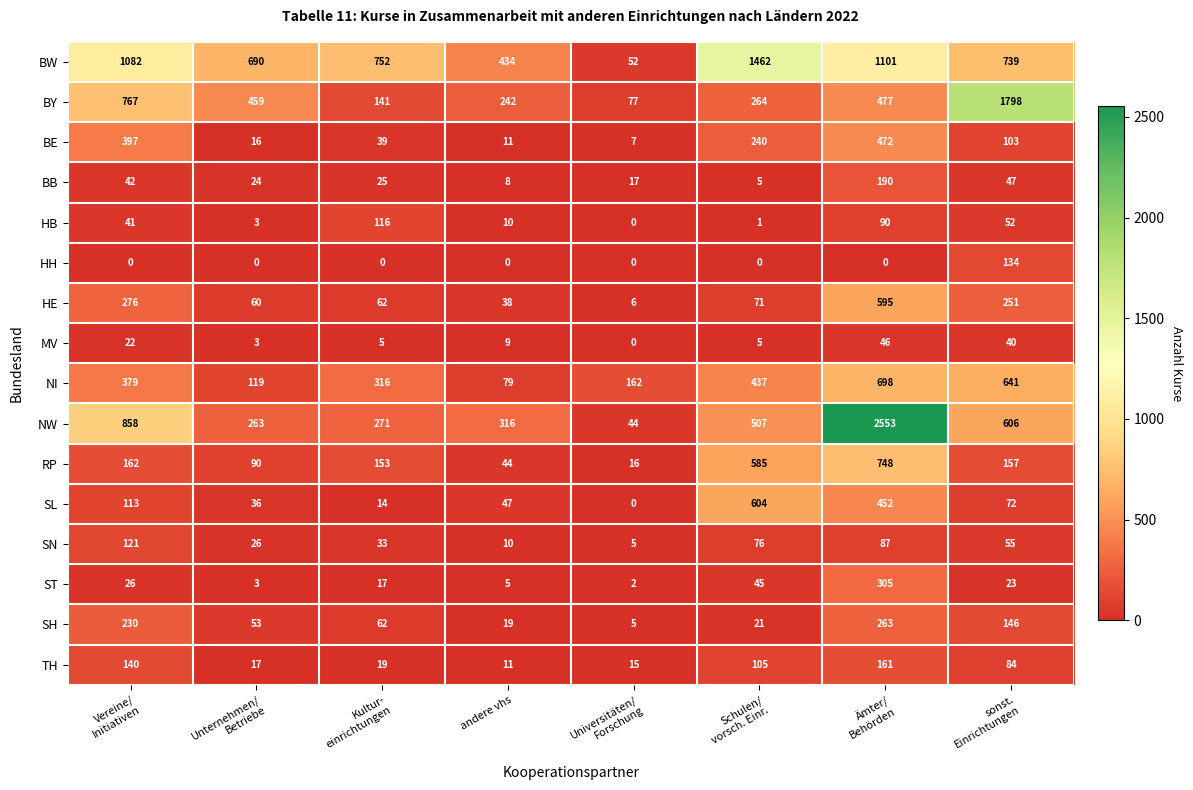

Rank the series at Ämter/
Behörden from lowest to highest value.

HH, MV, SN, HB, TH, BB, SH, ST, SL, BE, BY, HE, NI, RP, BW, NW